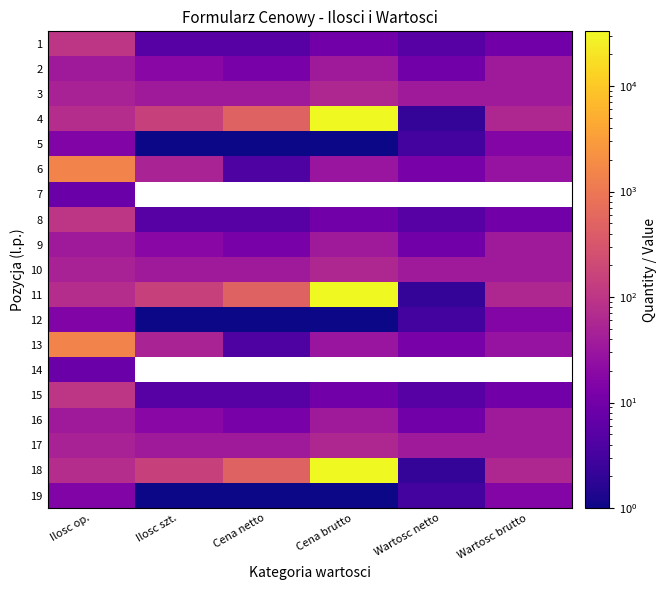

What is the difference between the 19 values at Ilosc szt. and Ilosc op.?

14.0